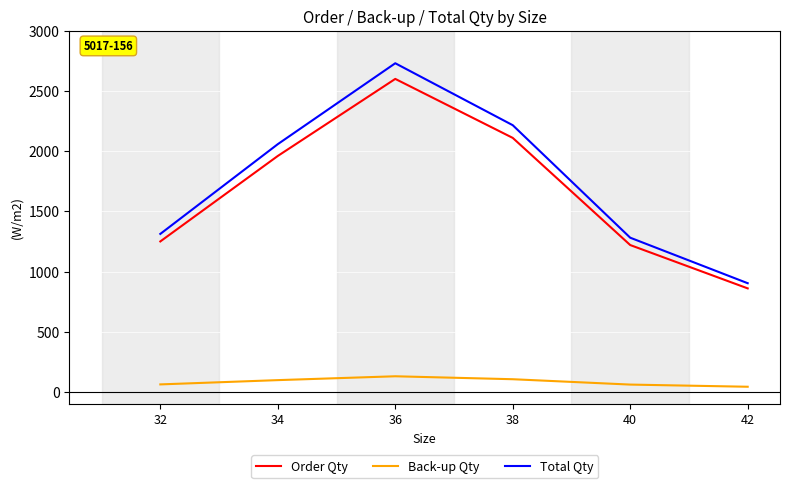

At 34, list the series in order from smallest to largest.

Back-up Qty, Order Qty, Total Qty